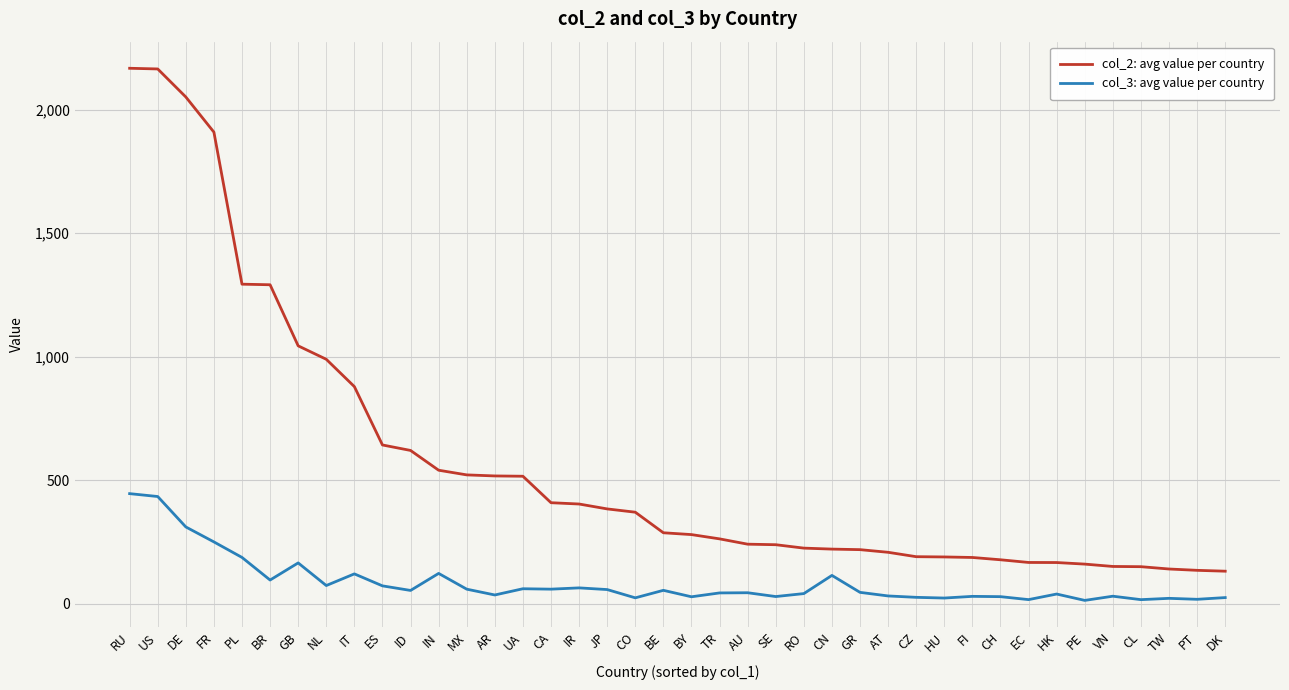

True or false: col_3: avg value per country and col_2: avg value per country intersect in this chart.

False